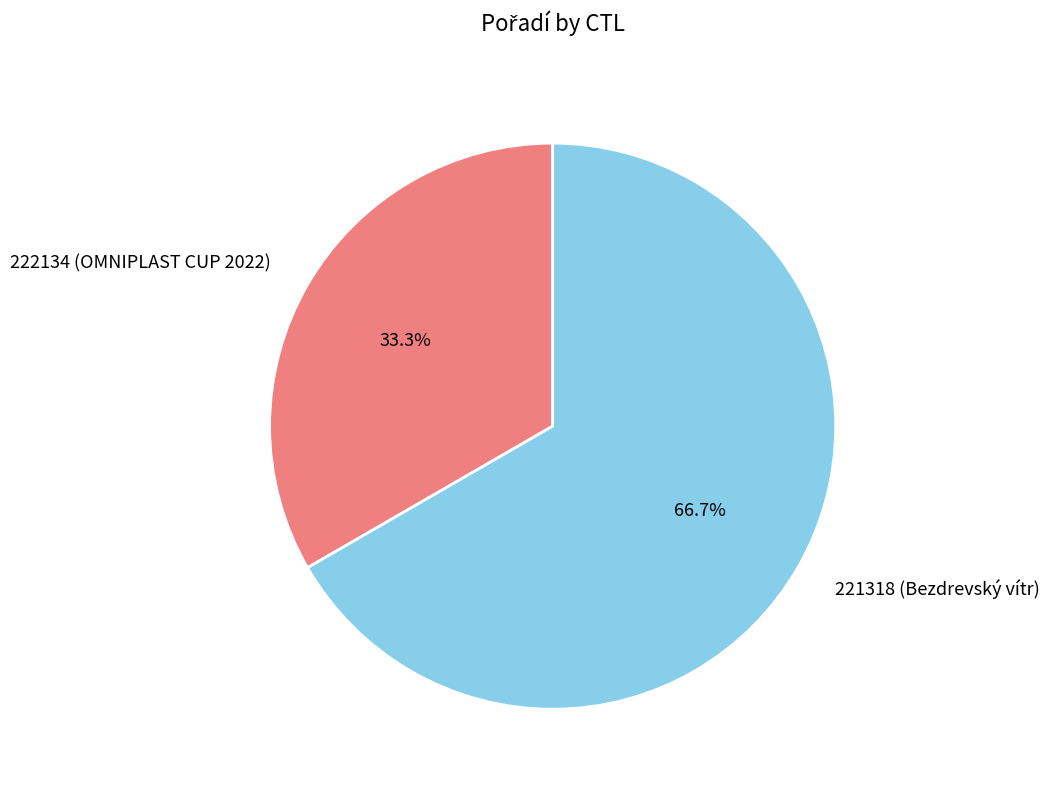

What is the total percentage of 222134 and 221318?

100.0%